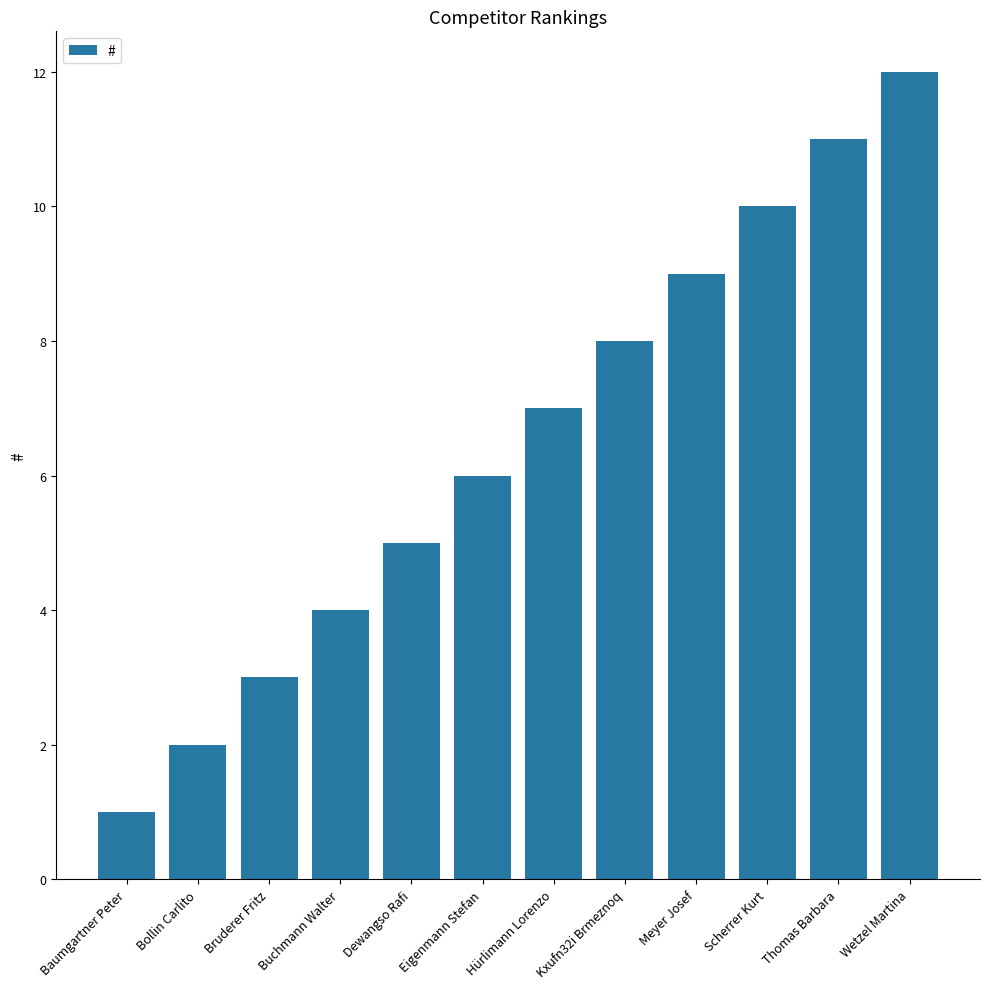

What is the label of the 7th bar from the right?

Eigenmann Stefan